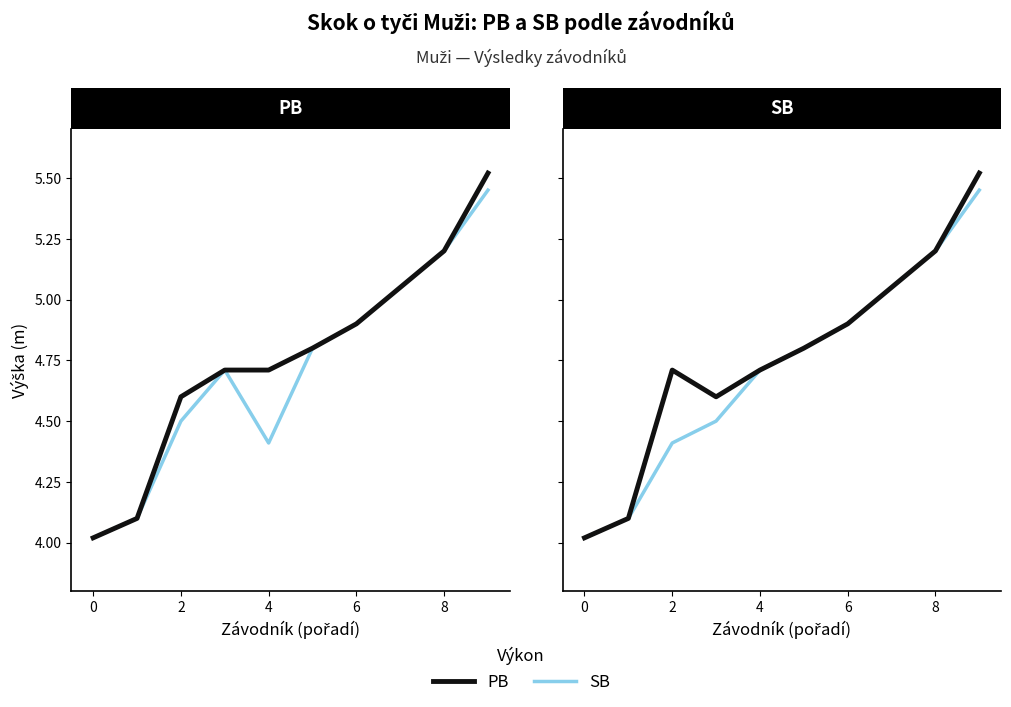

True or false: SB and PB intersect in this chart.

False